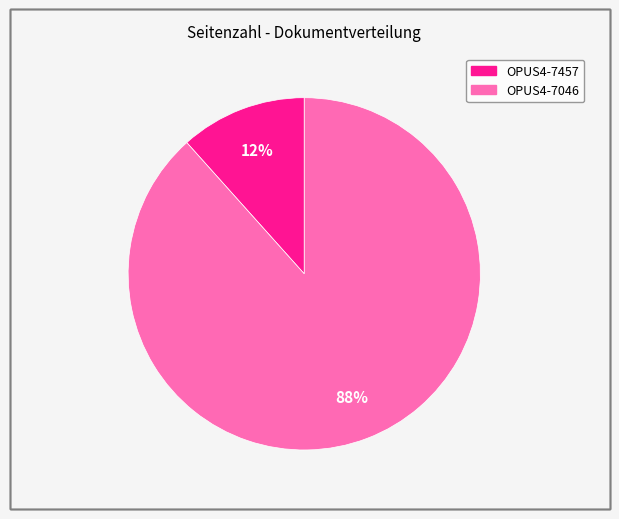

To the nearest percent, what is the combined percentage of OPUS4-7457 and OPUS4-7046?

100%